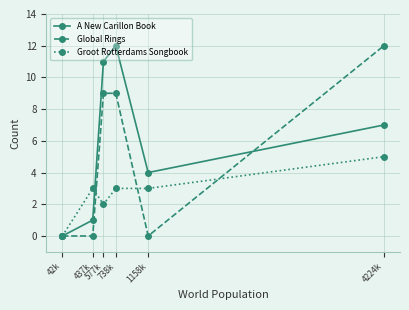

Which category has the highest value in the A New Carillon Book series?

738k